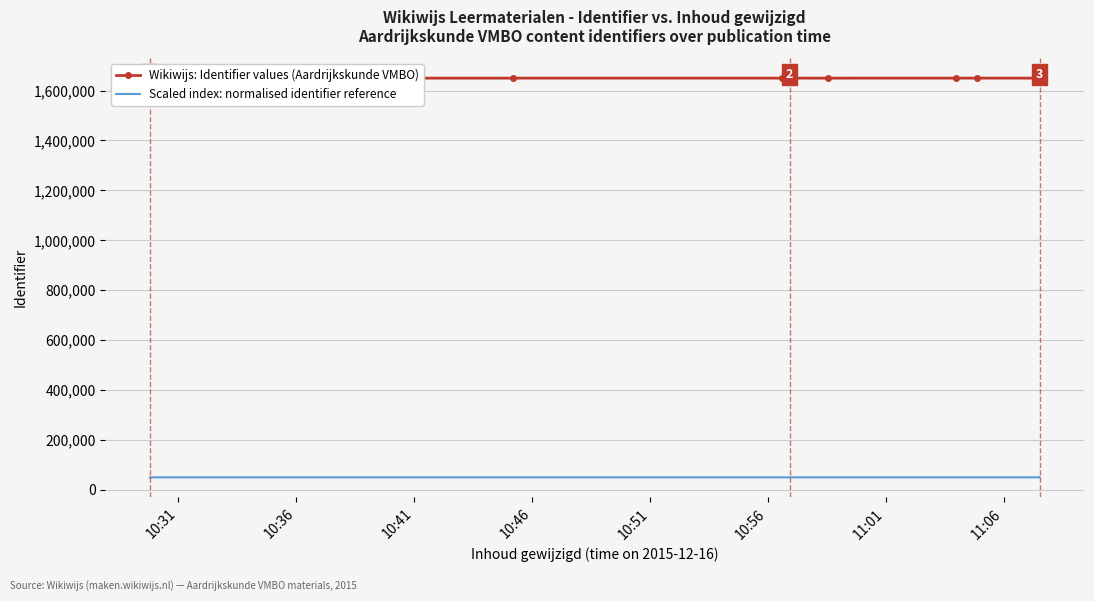

Which has a higher value, 10:51 or 10:41?

10:51